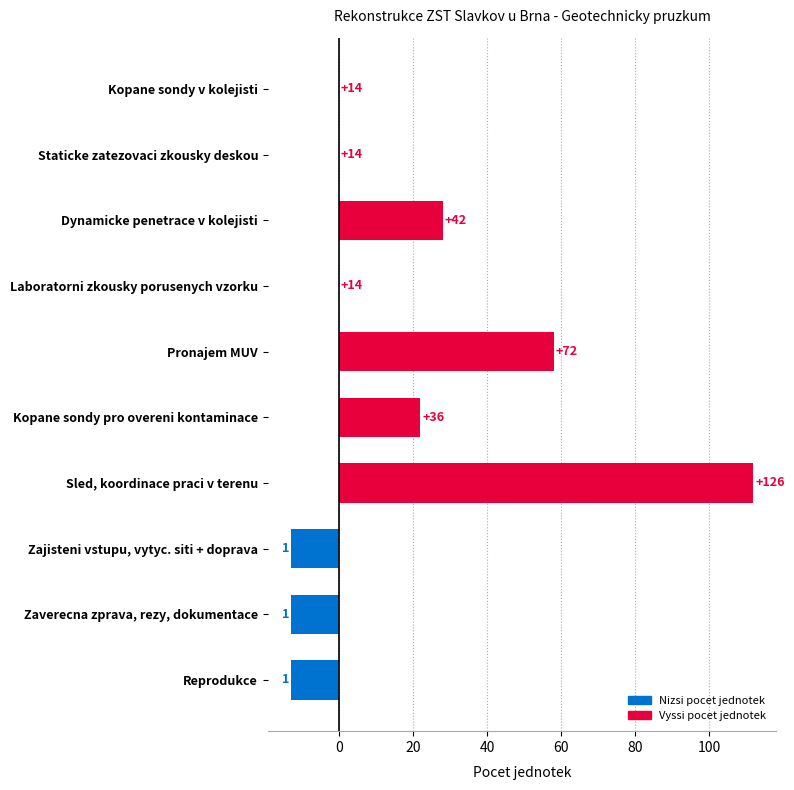

Where does the data first go above 0?

Dynamicke penetrace v kolejisti